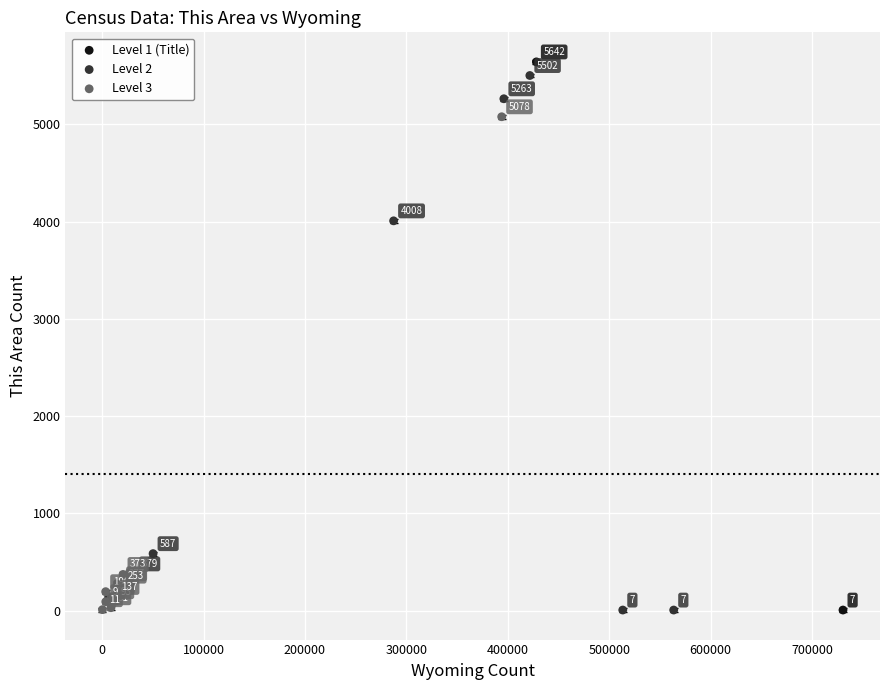

What are all the series names shown in the legend?

Level 1 (Title), Level 2, Level 3